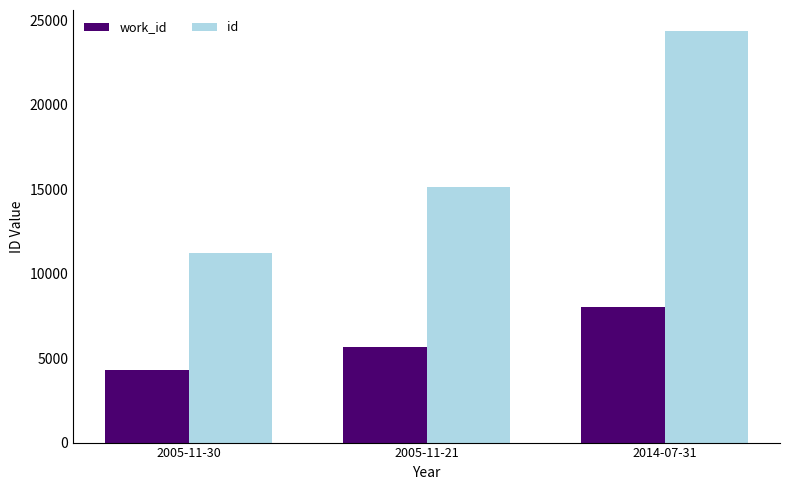

At which category is the sum across all series the highest?

2014-07-31